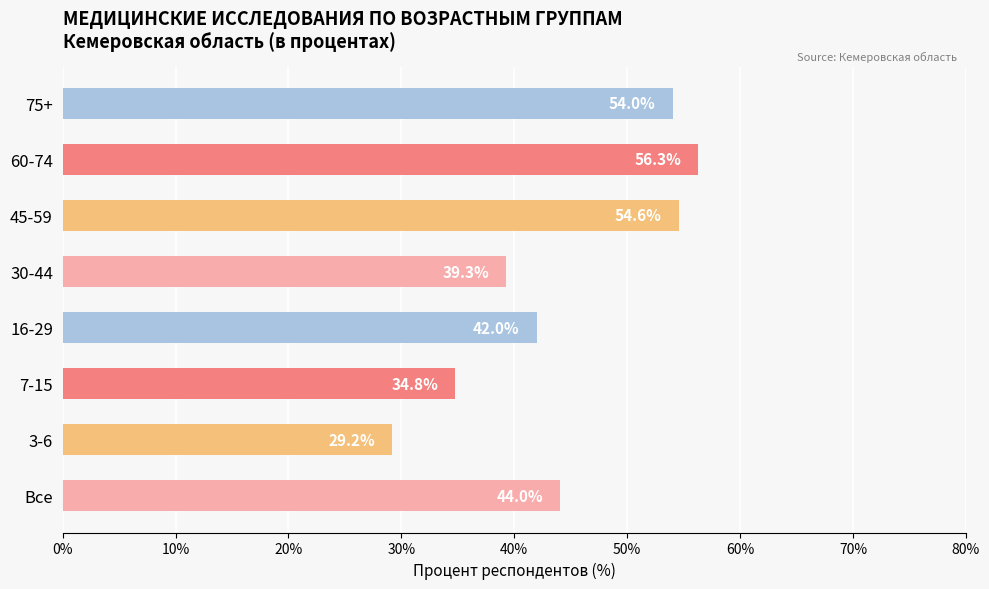

Between Все and 75+, which is larger?

75+